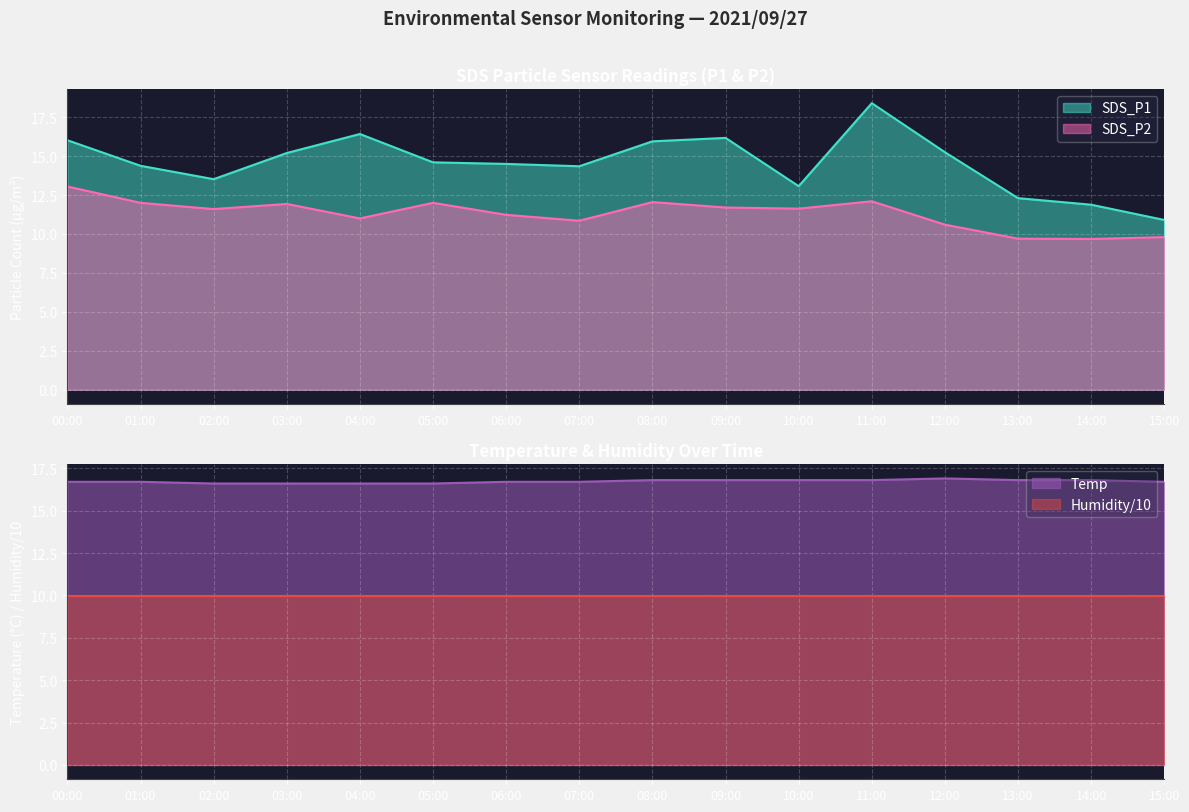

What is the label of the 1st point from the left?

00:00